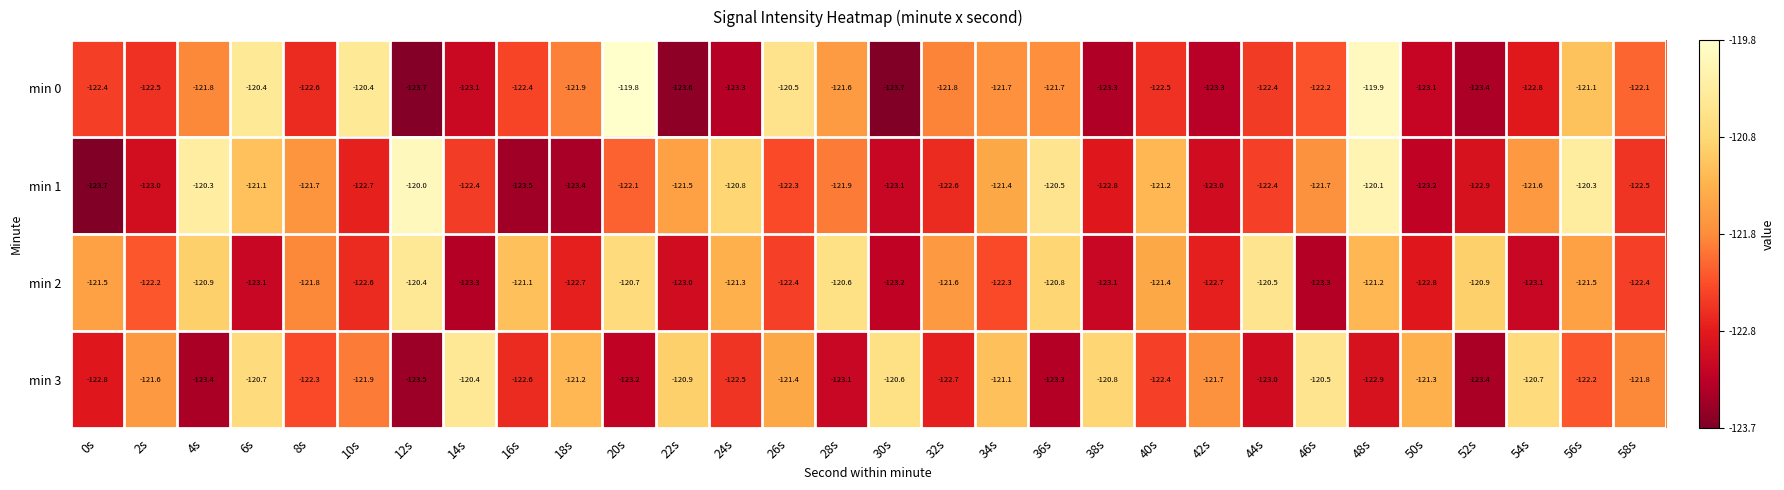

At which label is min 1 closest to -121?

6s